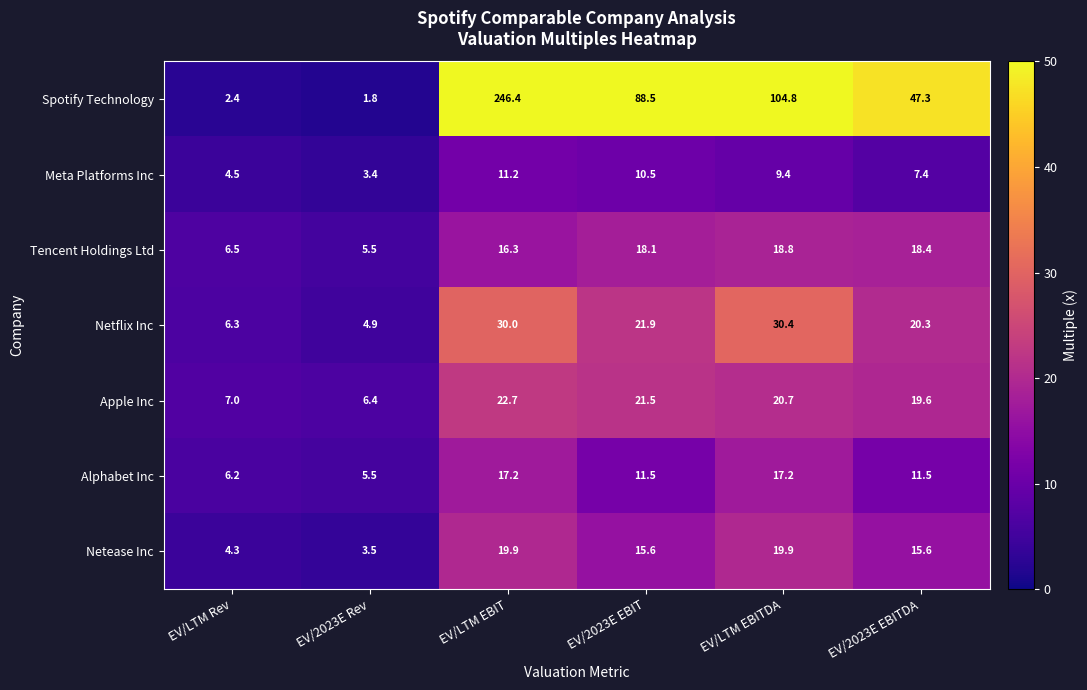

How many distinct data groups are displayed?

7